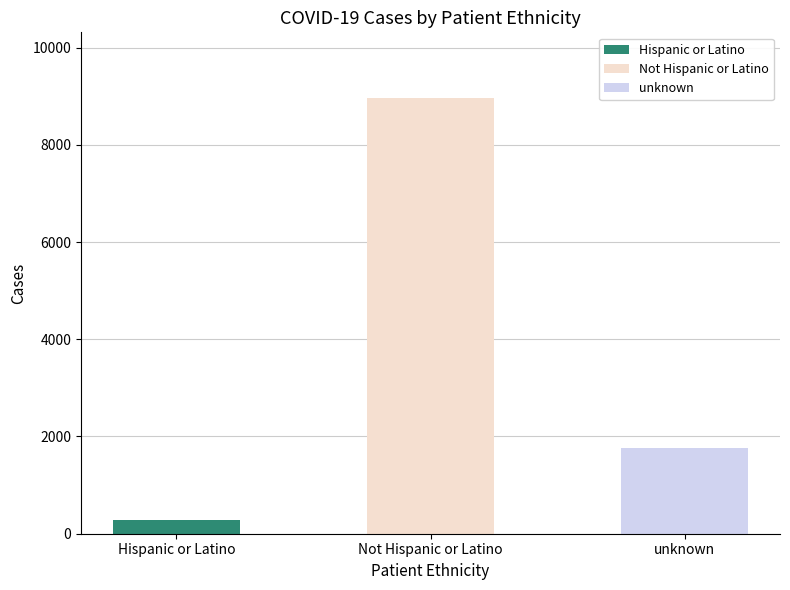

Rank the categories by value from lowest to highest.

Hispanic or Latino, unknown, Not Hispanic or Latino